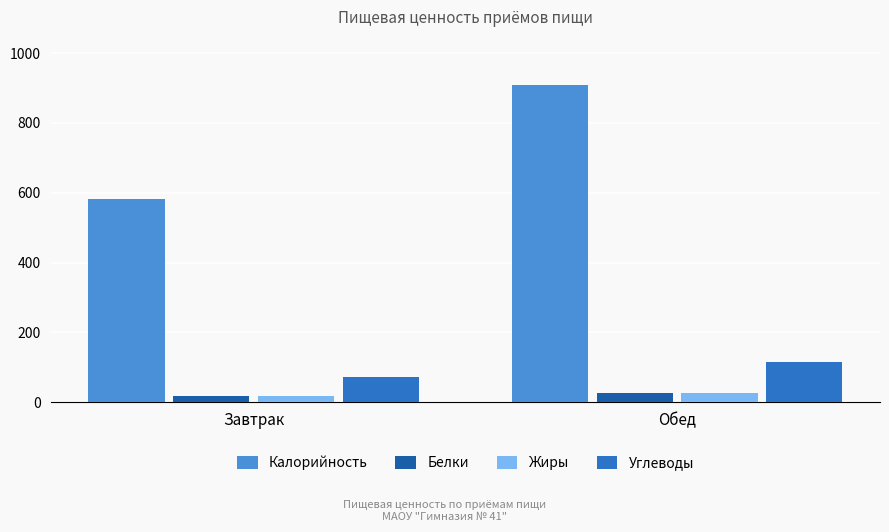

At which label is Жиры closest to 23?

Завтрак